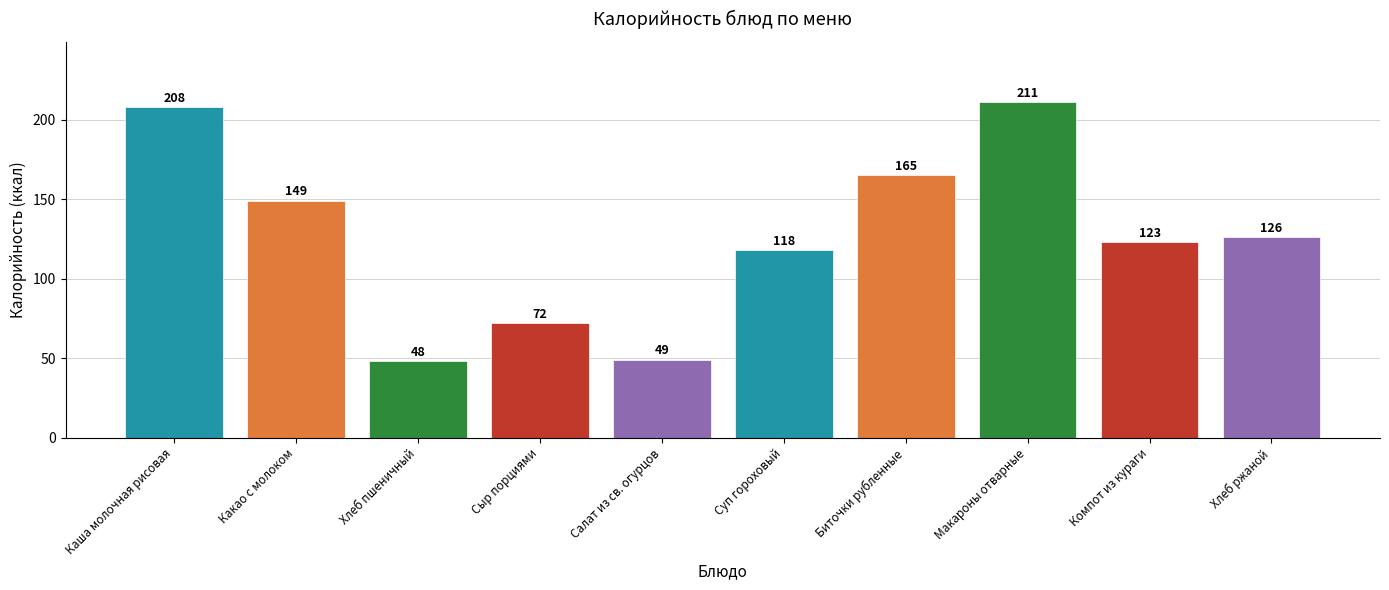

List the labels in order of value, largest first.

Макароны отварные, Каша молочная рисовая, Биточки рубленные, Какао с молоком, Хлеб ржаной, Компот из кураги, Суп гороховый, Сыр порциями, Салат из св. огурцов, Хлеб пшеничный